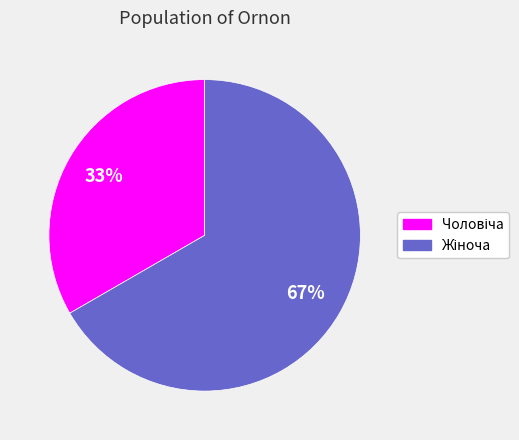

Is there any slice that represents more than half of the pie?

Yes